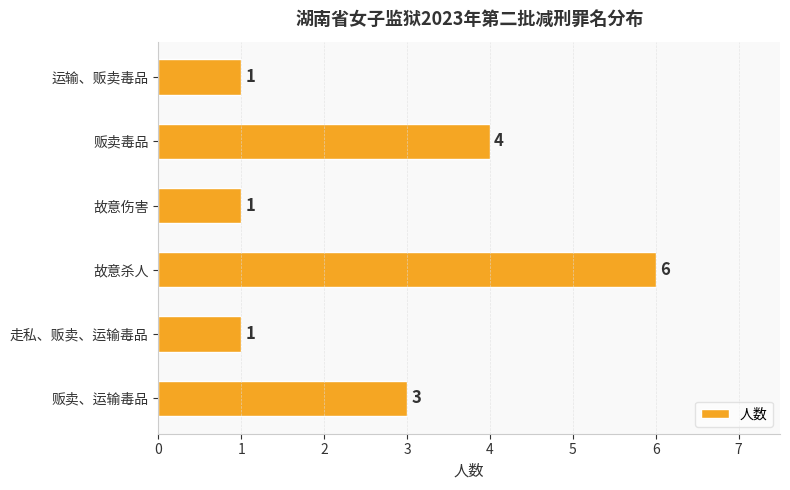

What is the ratio of the value at 贩卖毒品 to the value at 贩卖、运输毒品?

1.3